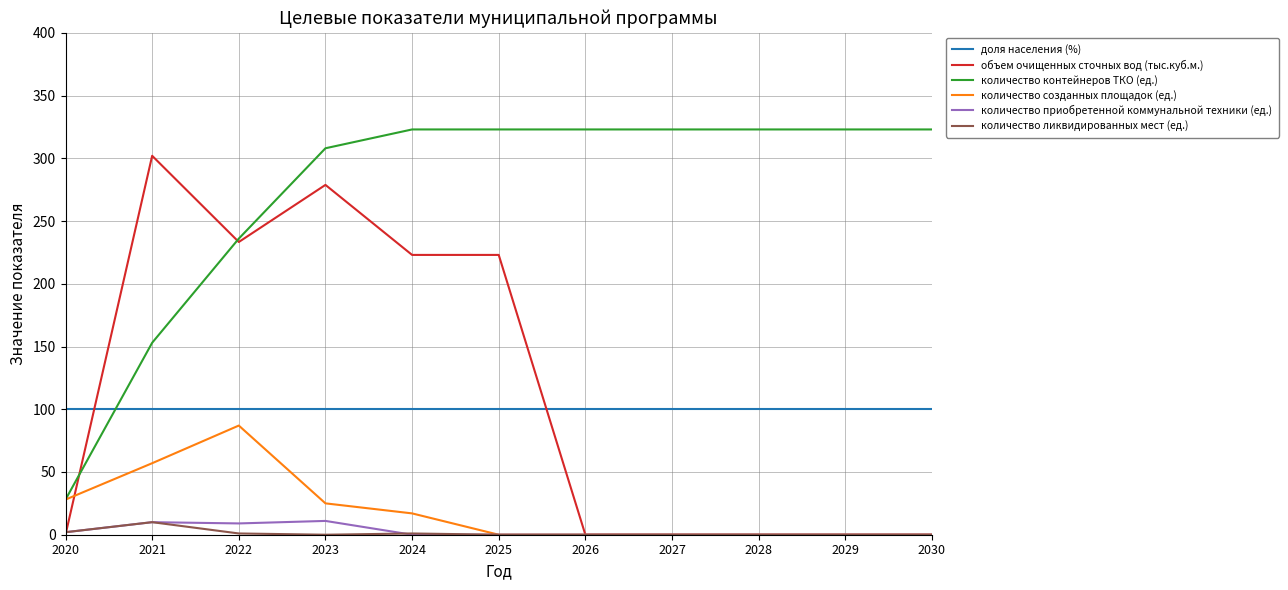

The value of доля населения (%) at 2022 is 168.8. True or false?

False